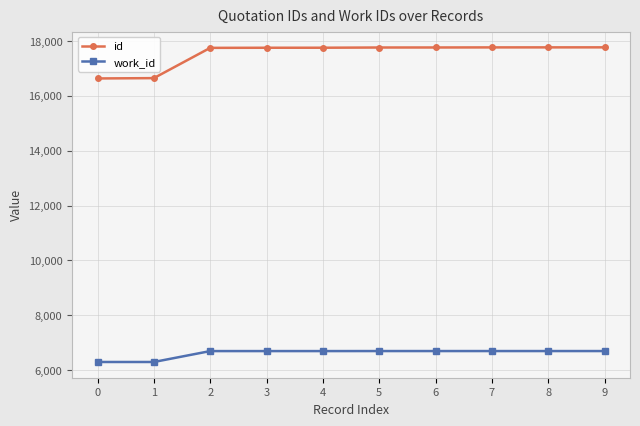

Which series has the largest range (max minus min)?

id